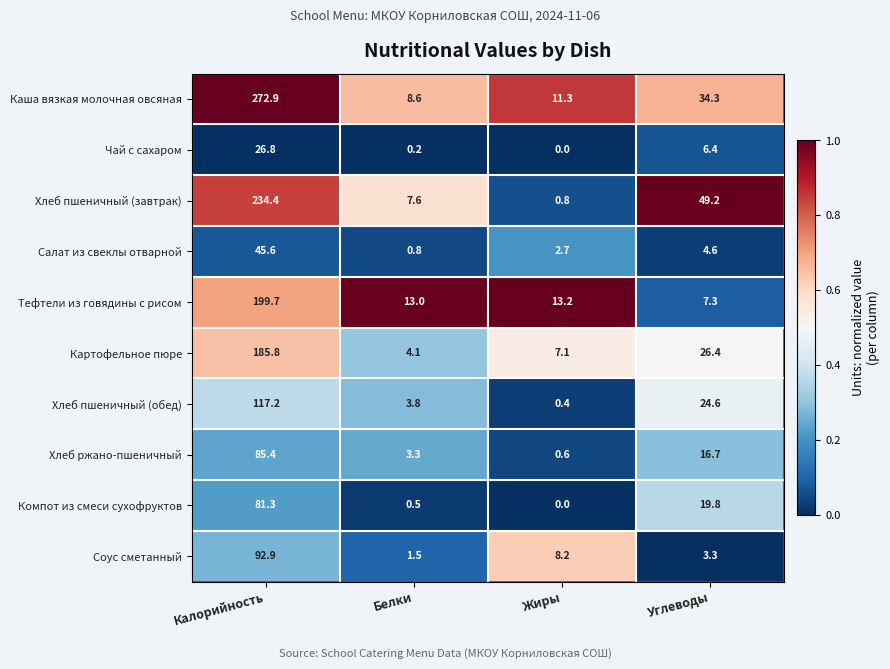

True or false: Каша вязкая молочная овсяная has a value of 12.6 at Белки.

False